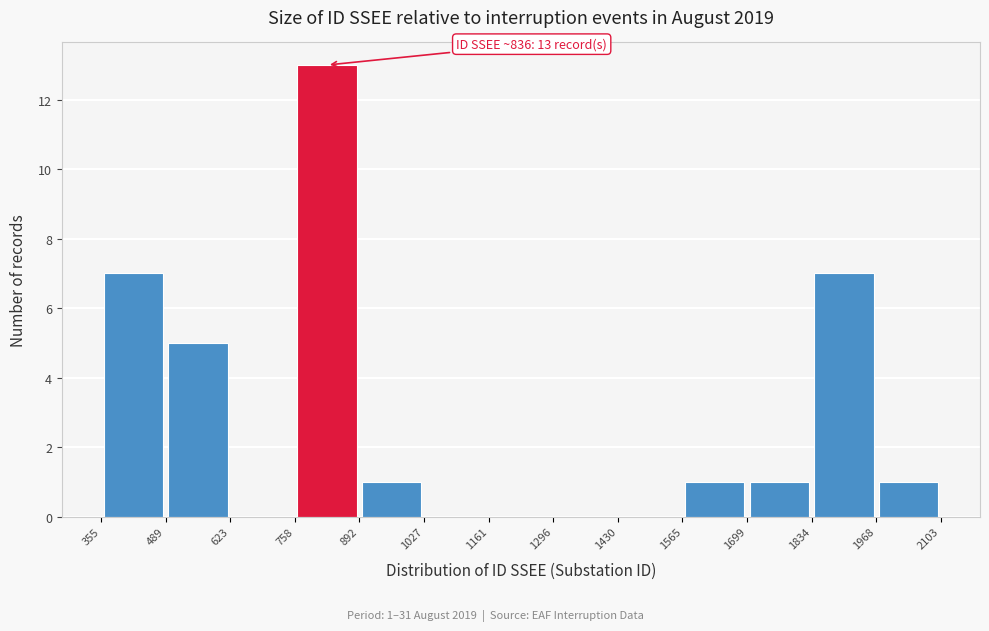

Which range on the x-axis has the tallest bar?

758 to 892